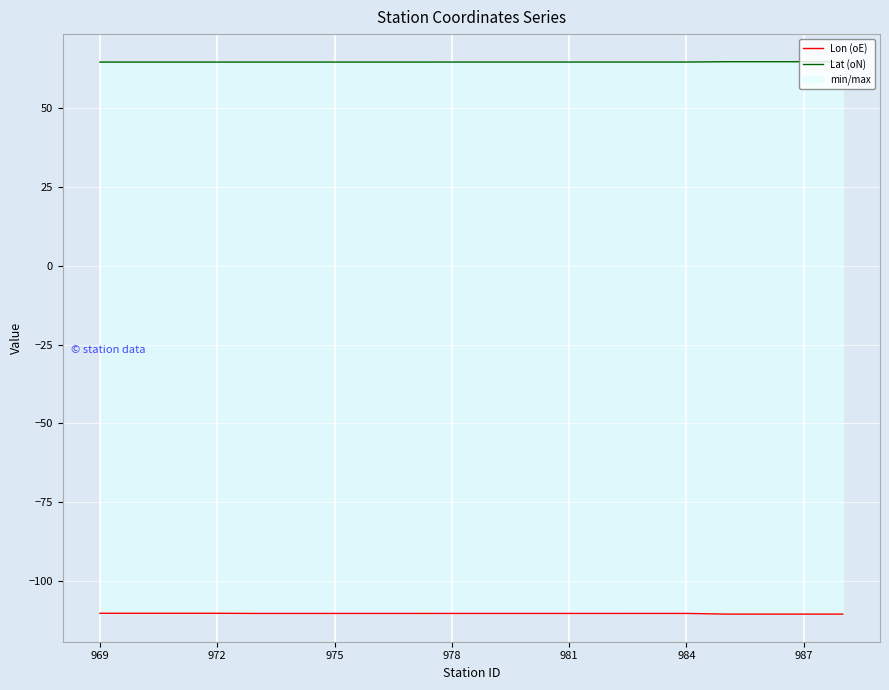

What is the lowest value of the Lon (oE) series?

-110.4